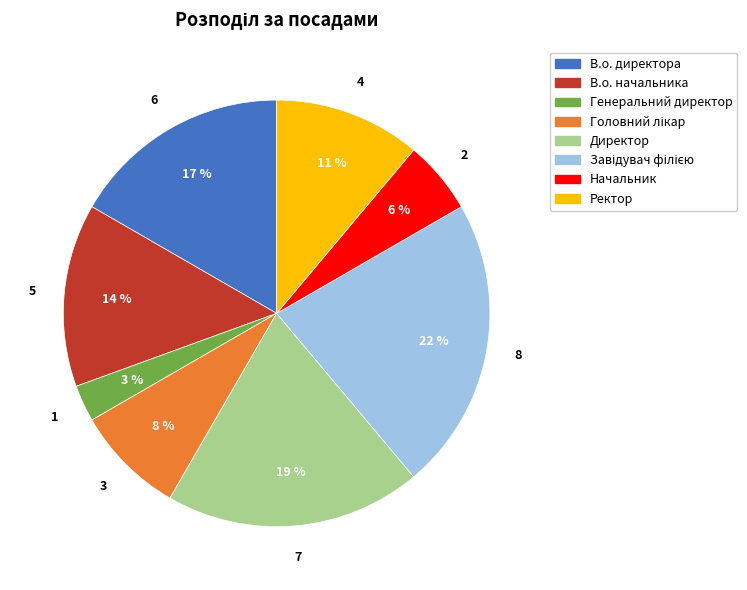

Which category has the smallest portion of the pie?

Генеральний директор